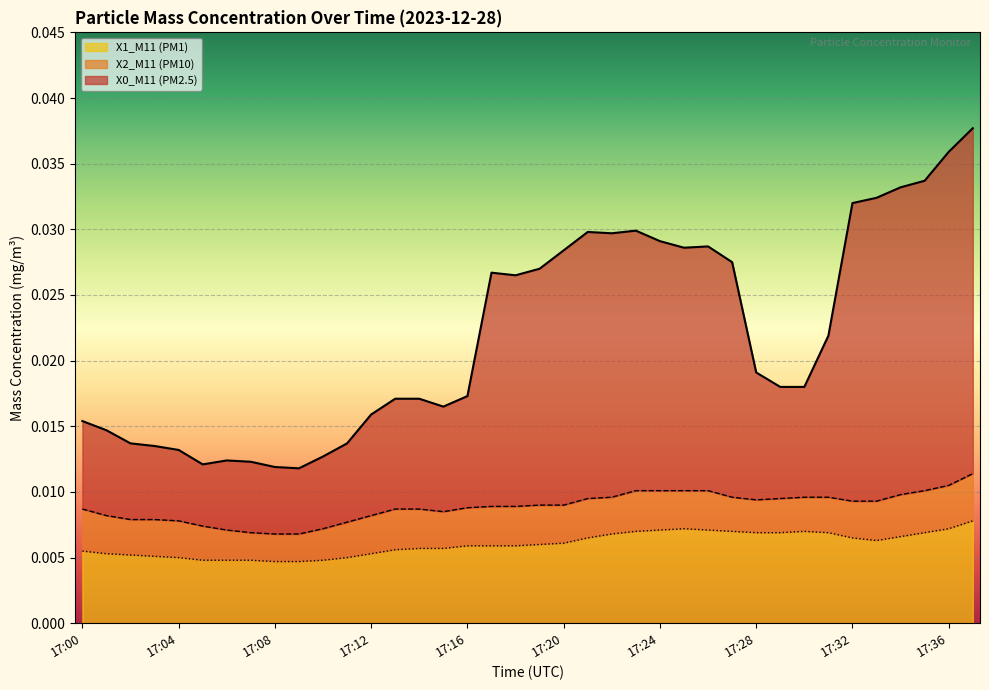

Rank the series by their maximum value, from highest to lowest.

X0_M11 (PM2.5), X2_M11 (PM10), X1_M11 (PM1)